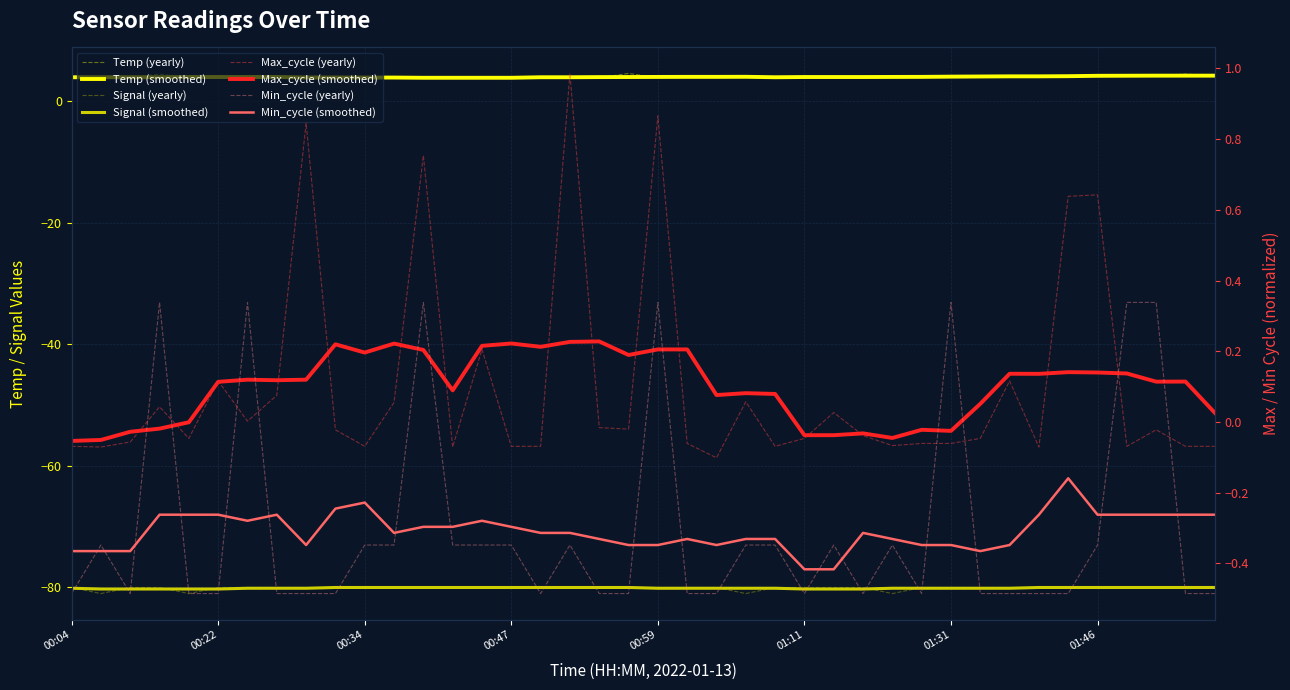

Between 00:09 and 00:14, which is larger?

00:09